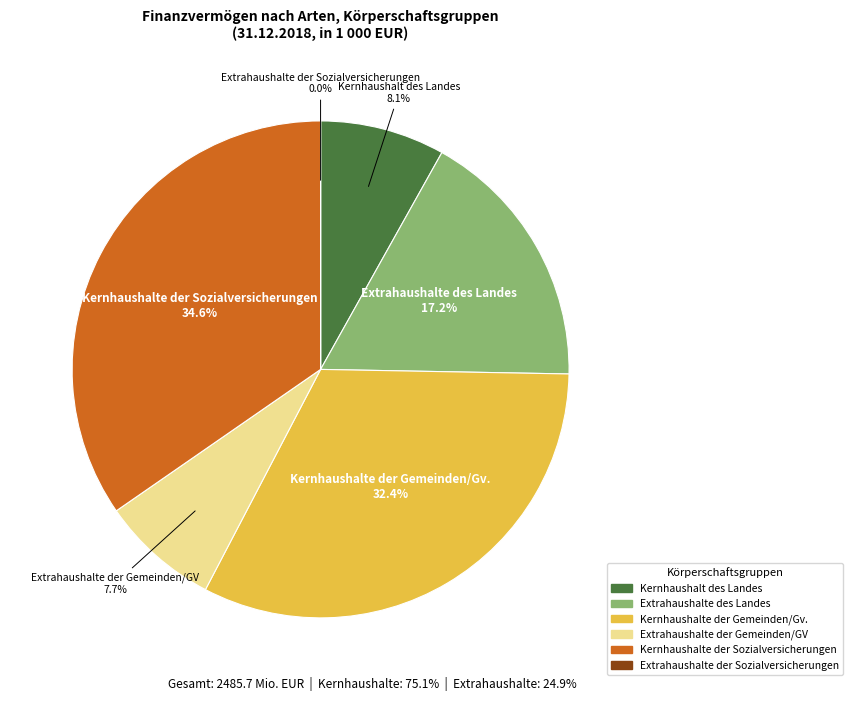

Is there a majority slice in this chart?

No